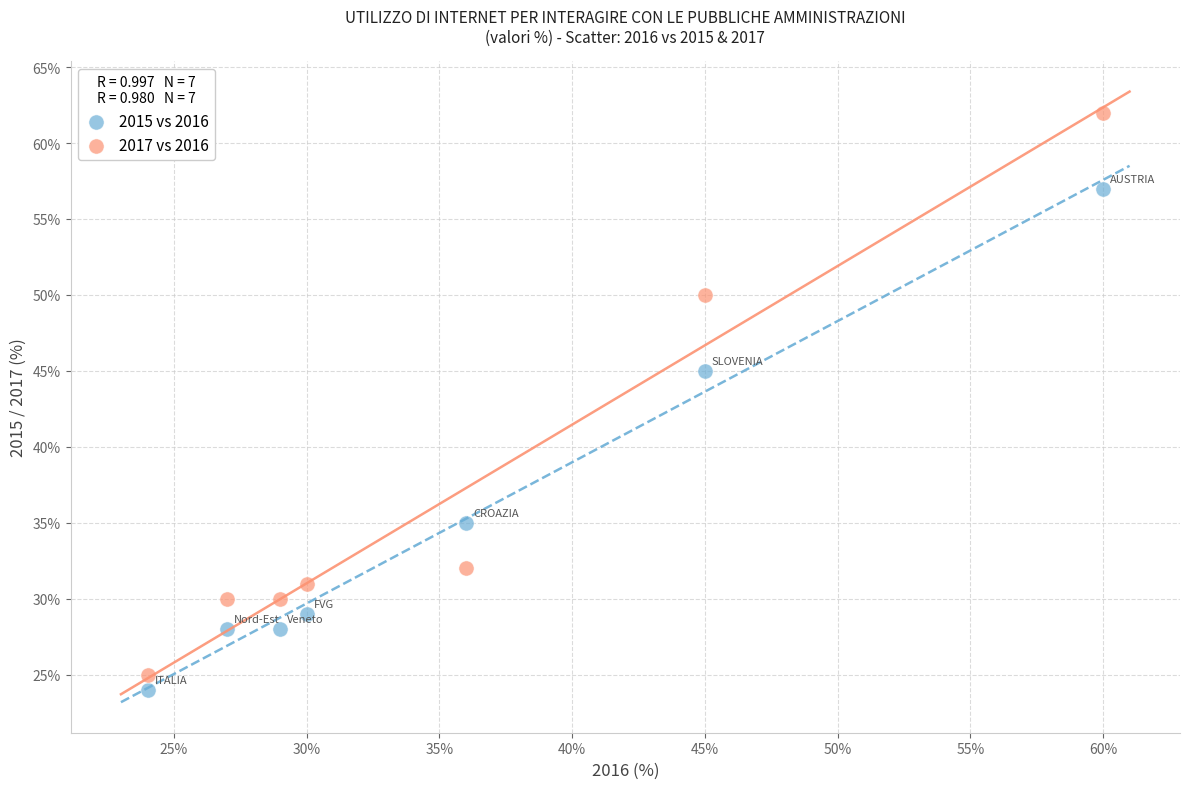

Which series contains the highest Y value?

2017 vs 2016